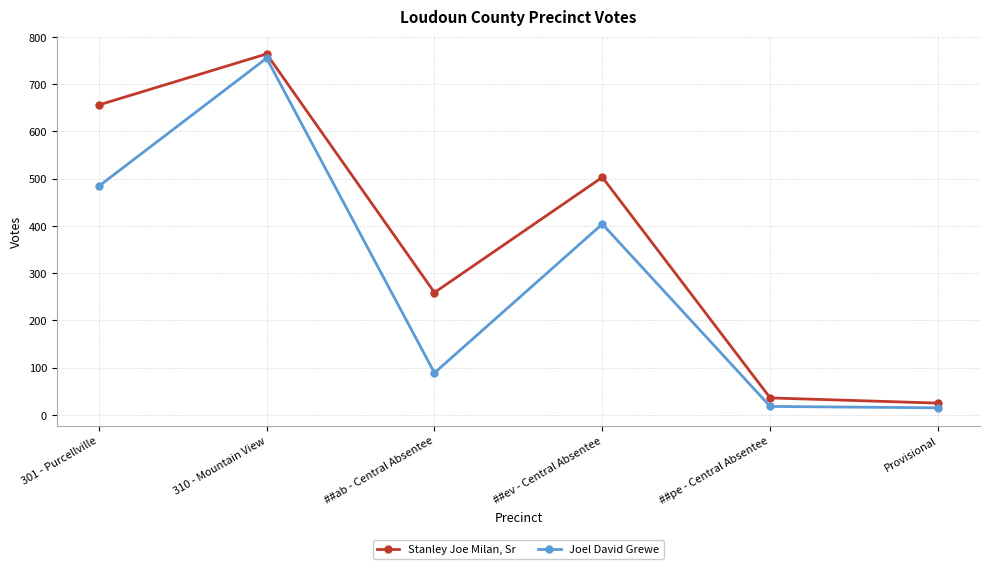

What is the sum of all Joel David Grewe values?

1765